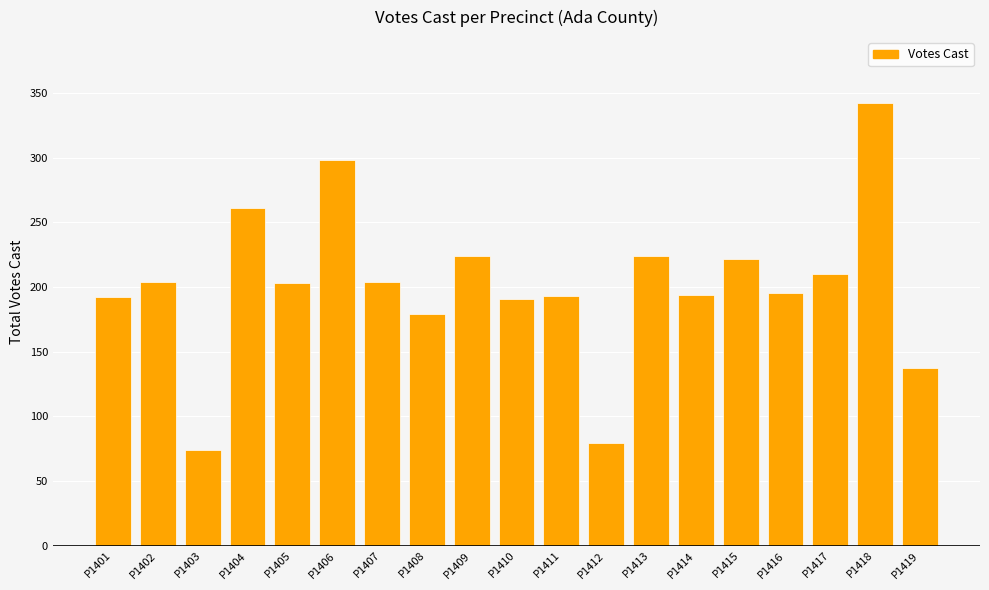

The value at P1403 is 43. True or false?

False